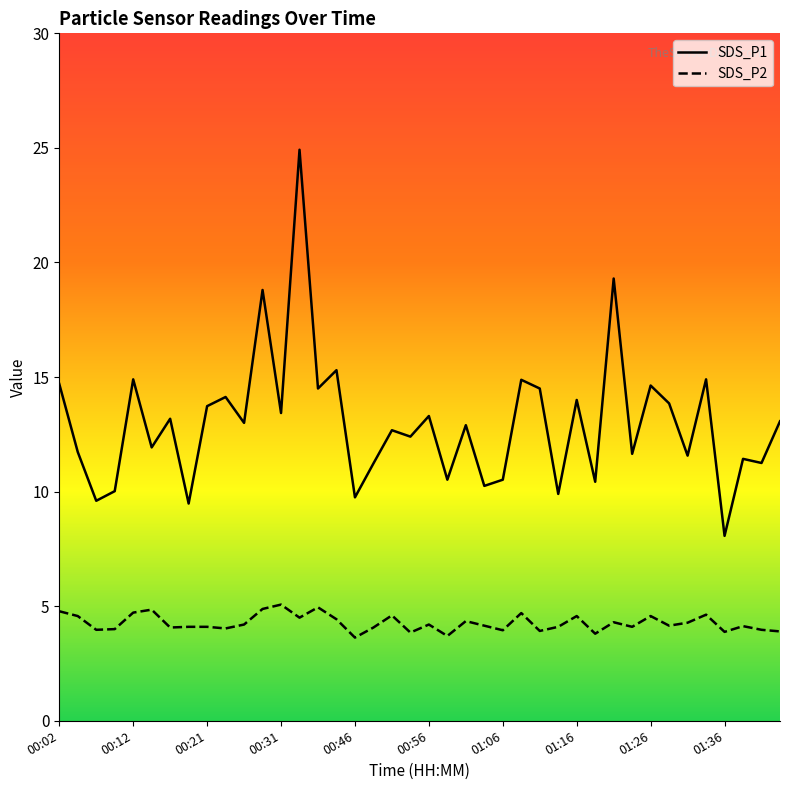

What is the minimum value for SDS_P2?

3.6